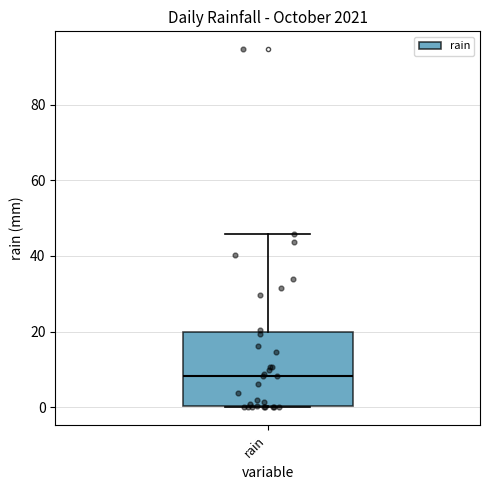

Read this box plot against the y-axis: the position of the median line, the range covered by the box, and the ends of both whiskers. The values are not printed on the chart, so give them approximately, as read against the axis.

median 8, box 0 to 20, whiskers 0 to 46